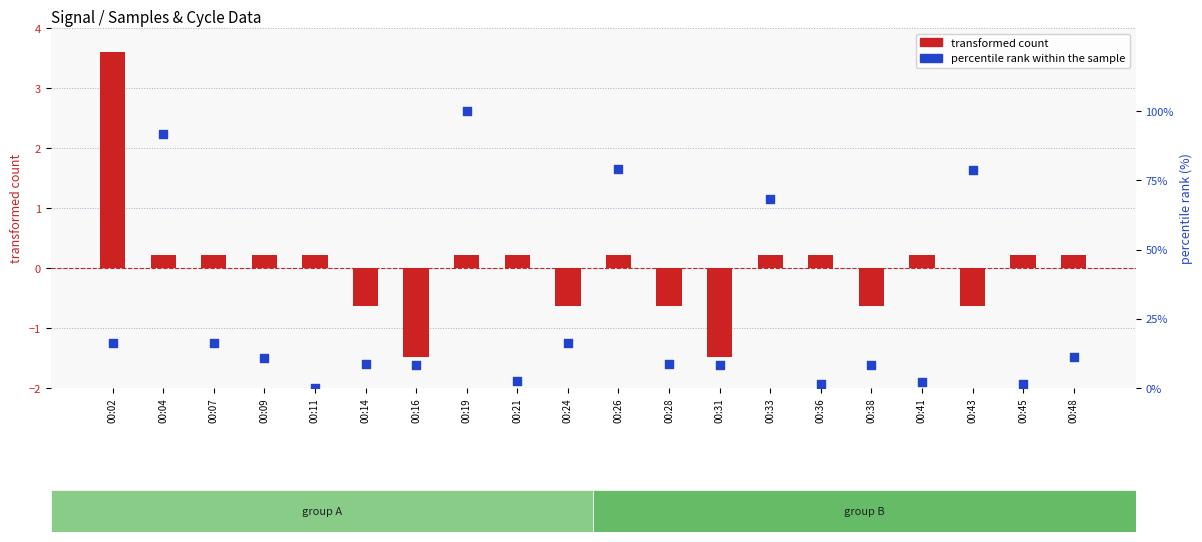

Which series reaches the maximum Y coordinate?

percentile rank within the sample